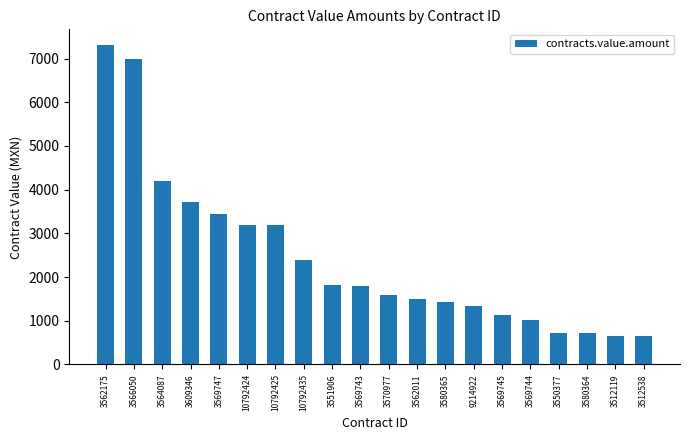

How many values exceed 1804?

10